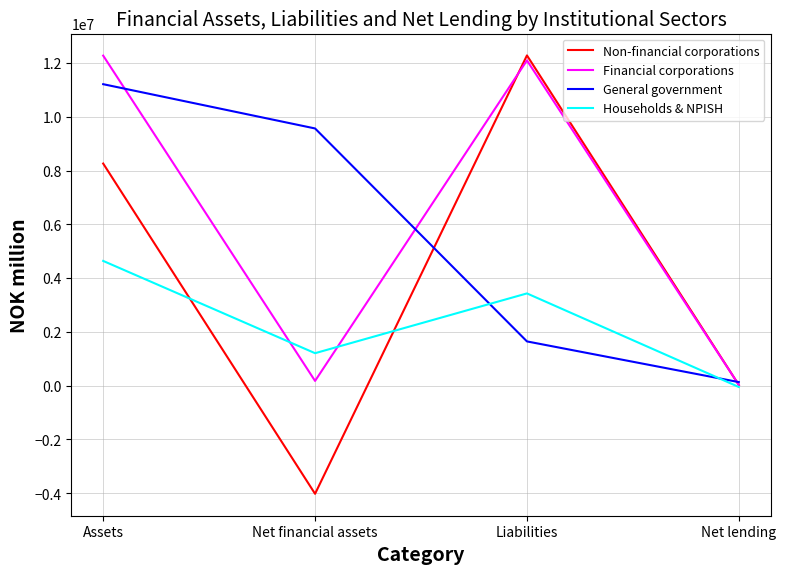

The Non-financial corporations series shows 26175 at Net lending. True or false?

True